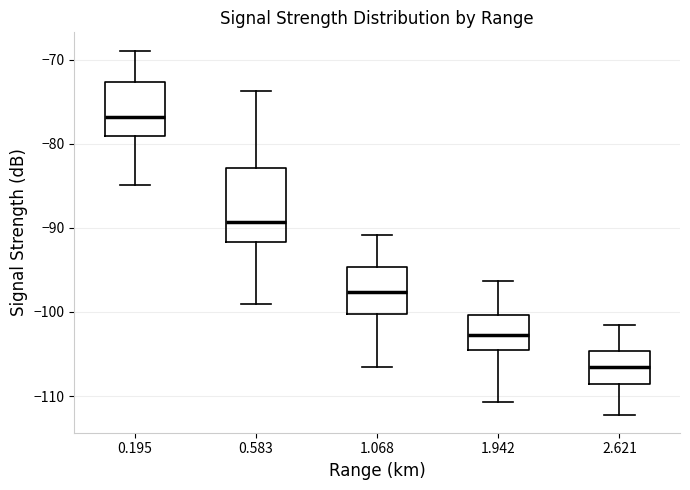

Where does the lower whisker of the box at x = 1.068 end on the y-axis? The values are not printed on the chart, so give them approximately, as read against the axis.

-107